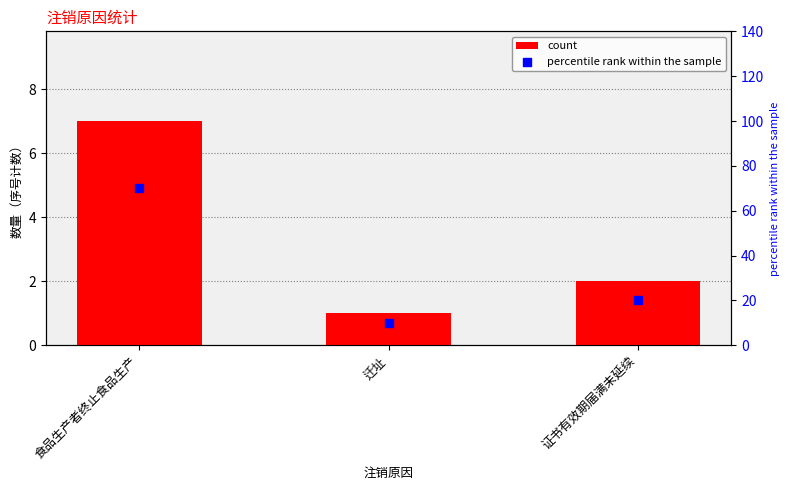

At which category is the sum across all series the highest?

食品生产者终止食品生产